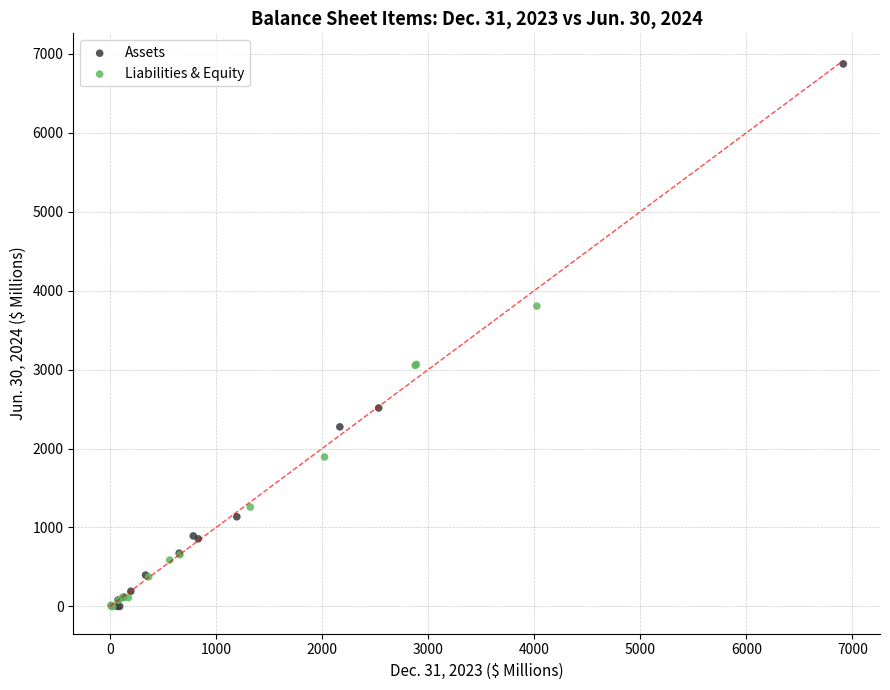

Which series reaches the maximum Y coordinate?

Assets